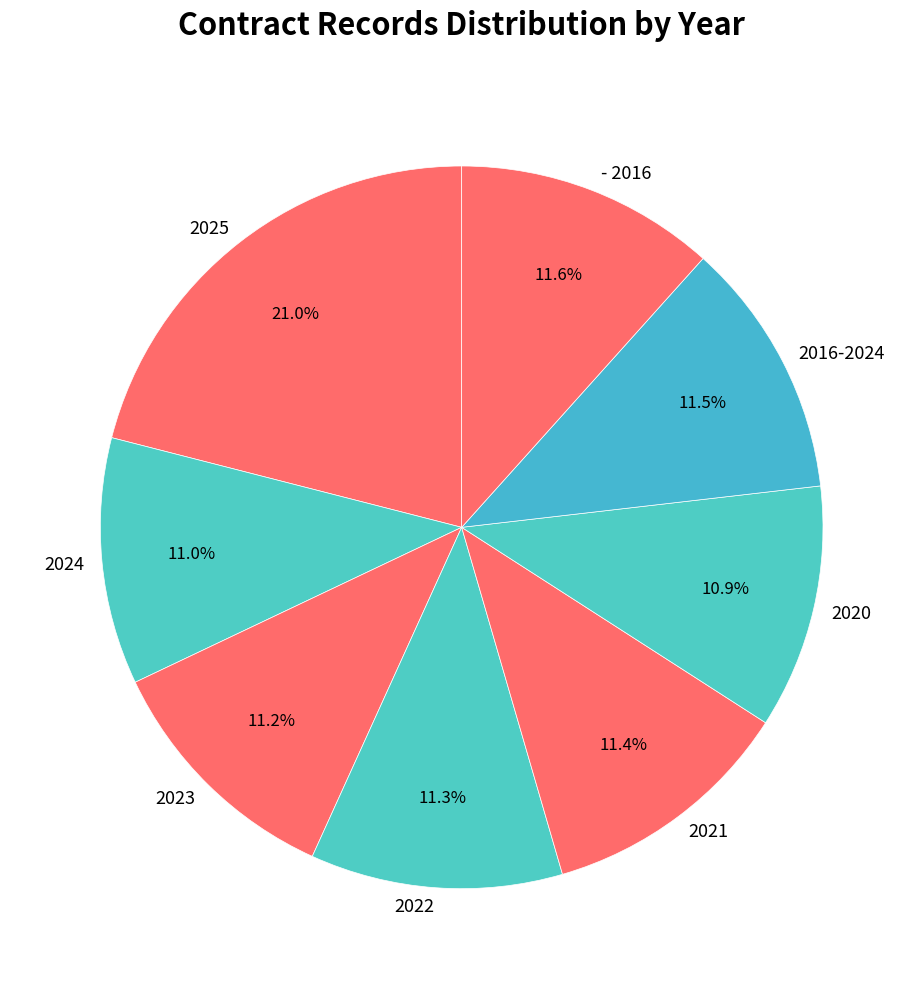

Is it true that 2021 is 20% of the pie?

False